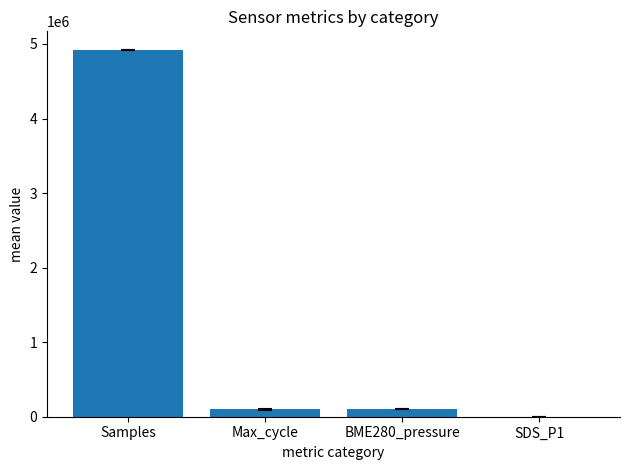

How many series are shown in this chart?

1